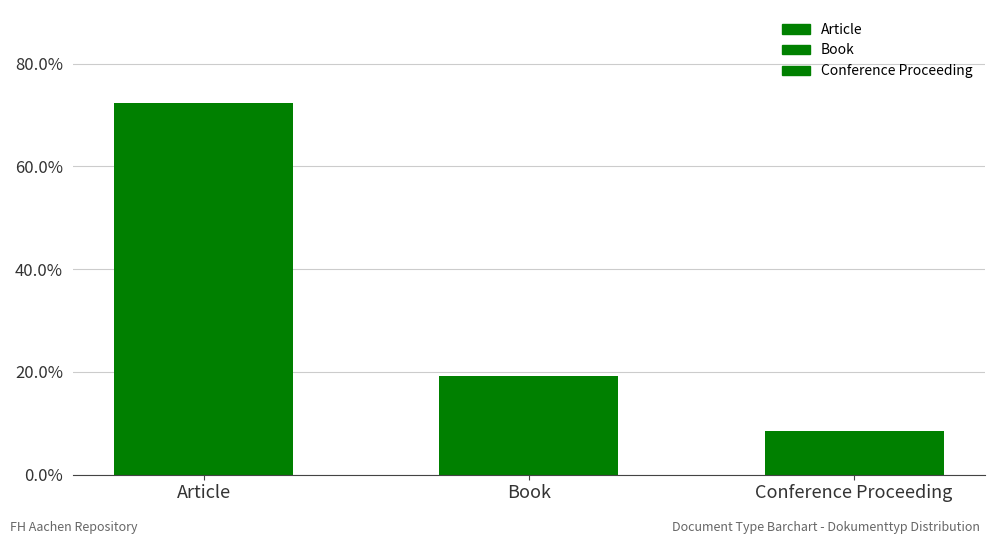

Reading left to right, list all the values displayed in this chart.

Article=72.3	Book=19.1	Conference Proceeding=8.5